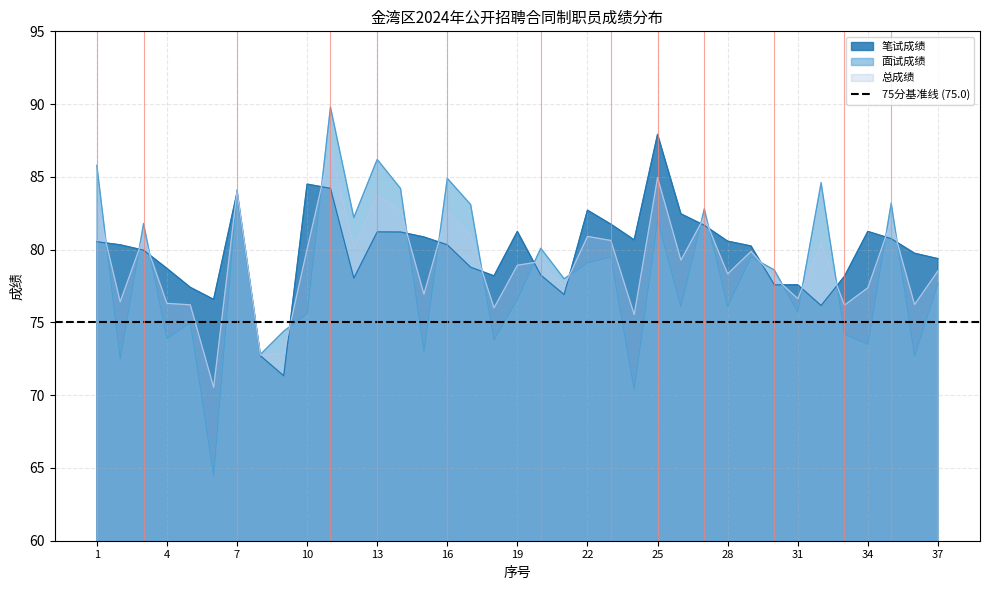

What are all the series names shown in the legend?

笔试成绩, 面试成绩, 总成绩